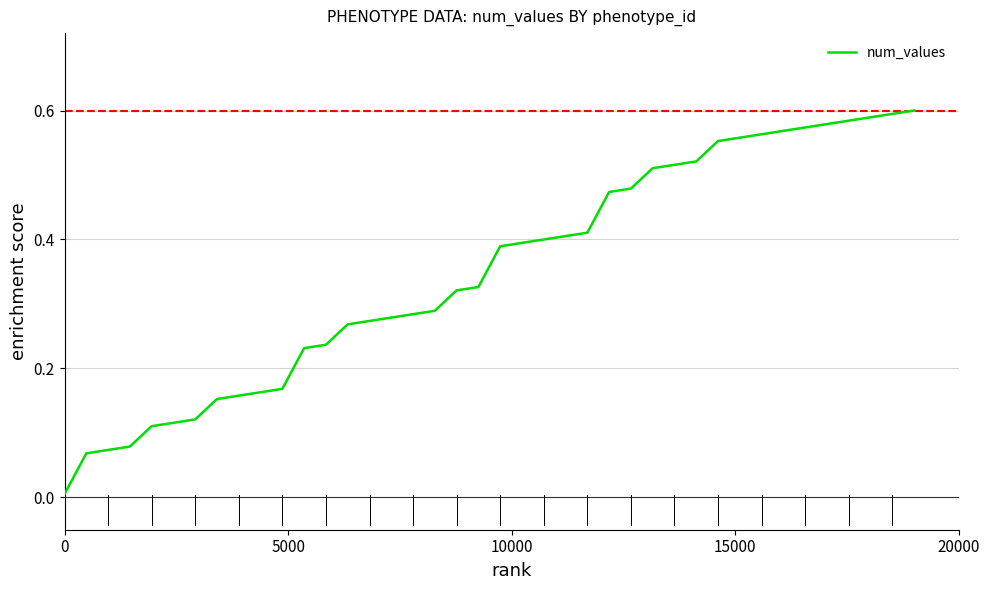

How many series are shown in this chart?

1